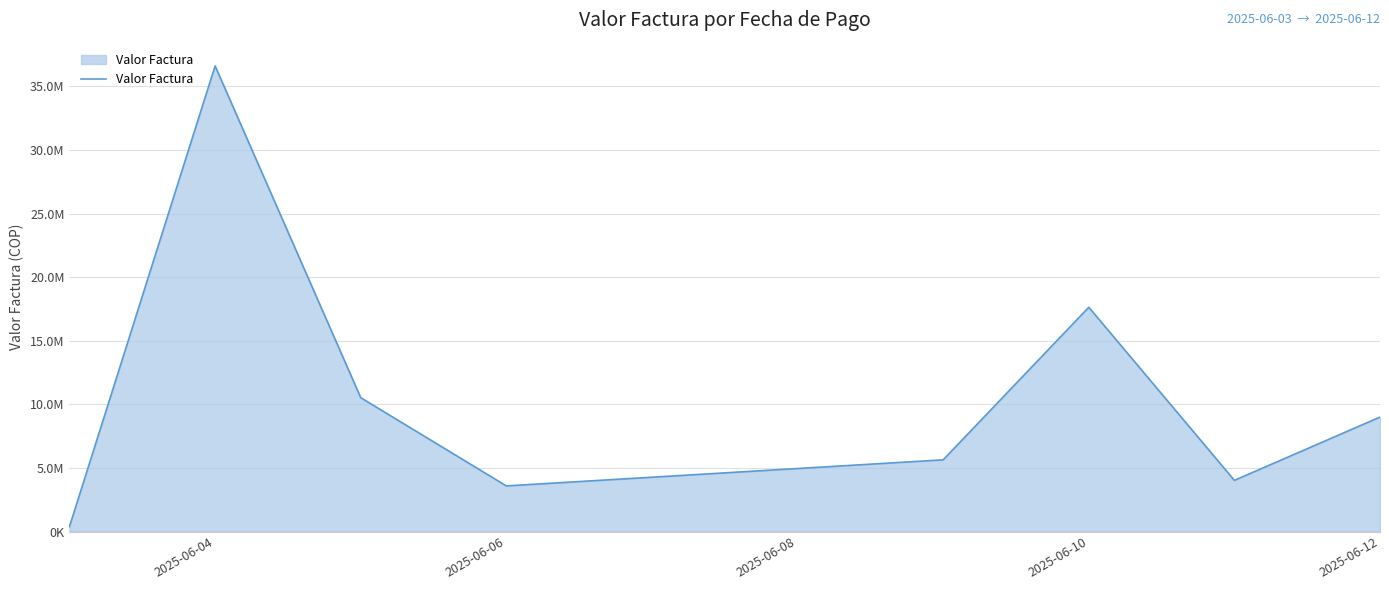

Reading left to right, list all the values displayed in this chart.

388005.8	36603557.8	10523769.0	3584681.2	5635175.0	17632104.5	4021242.9	8997051.5